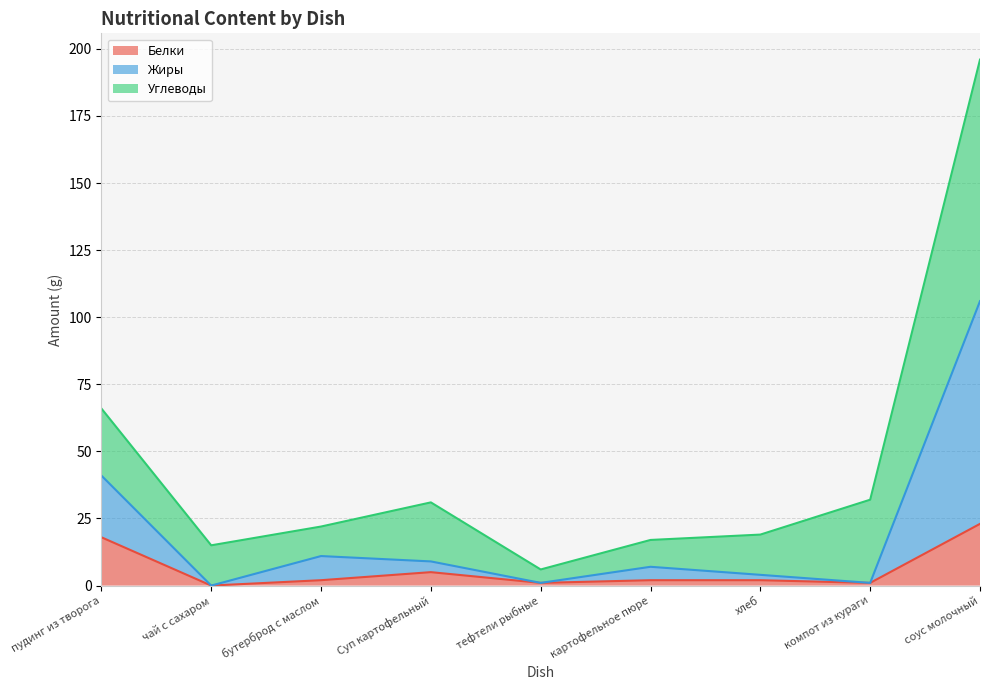

What is the value of the Белки point at the 9th from the left?

23